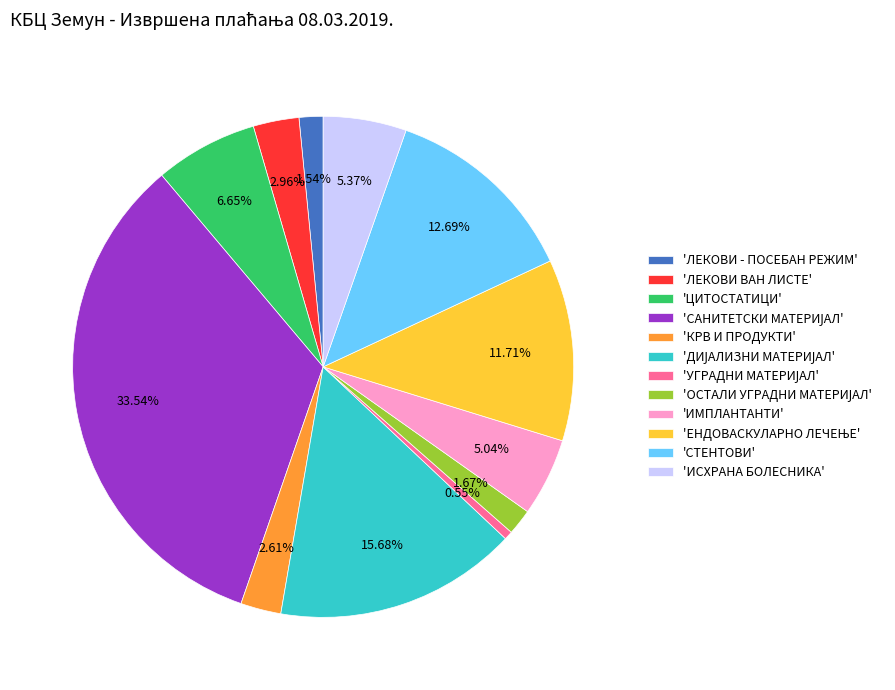

Is there a majority slice in this chart?

No